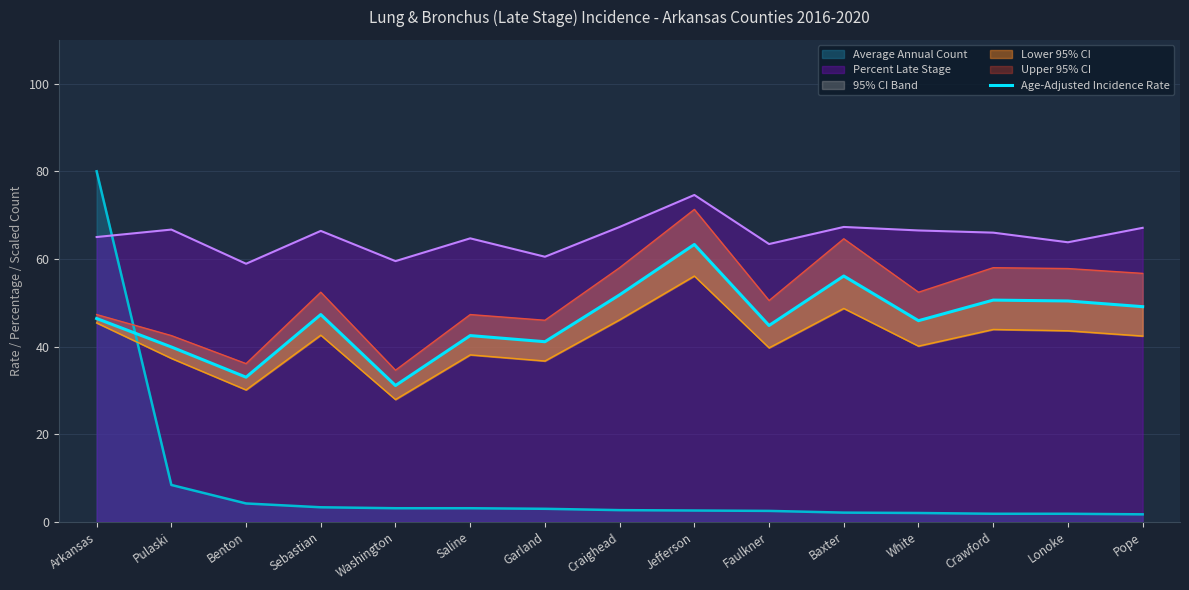

How many interior local valleys (lower than both neighbors) does the data have?

5